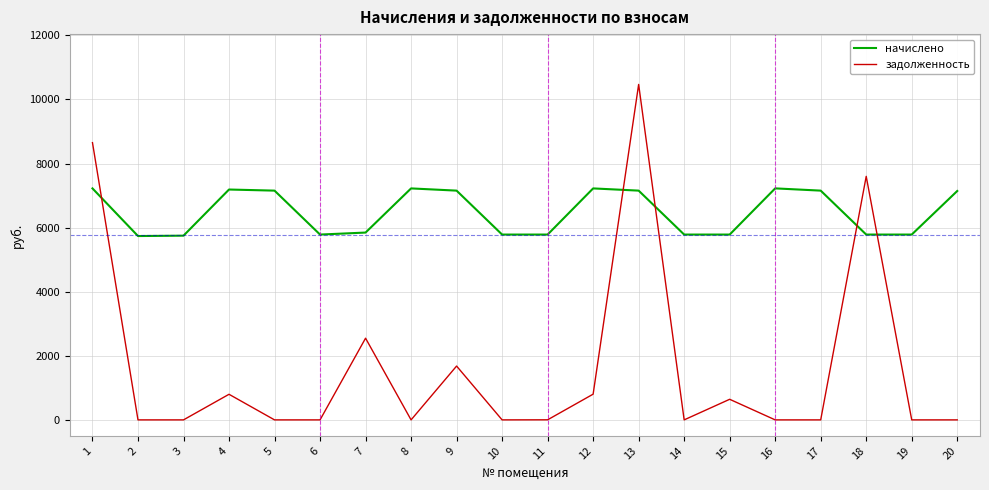

How many lines are shown in the chart?

2